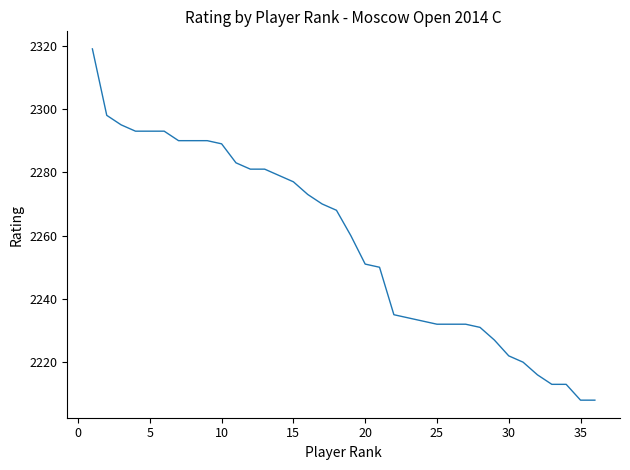

Reading left to right, list all the values displayed in this chart.

2319	2298	2295	2293	2293	2293	2290	2290	2290	2289	2283	2281	2281	2279	2277	2273	2270	2268	2260	2251	2250	2235	2234	2233	2232	2232	2232	2231	2227	2222	2220	2216	2213	2213	2208	2208